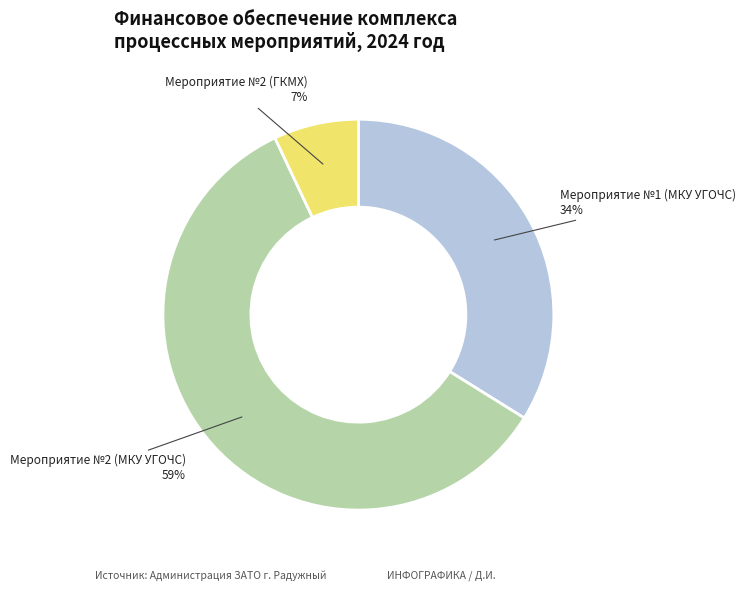

Does Мероприятие №2 (ГКМХ) represent more than half of the total?

No